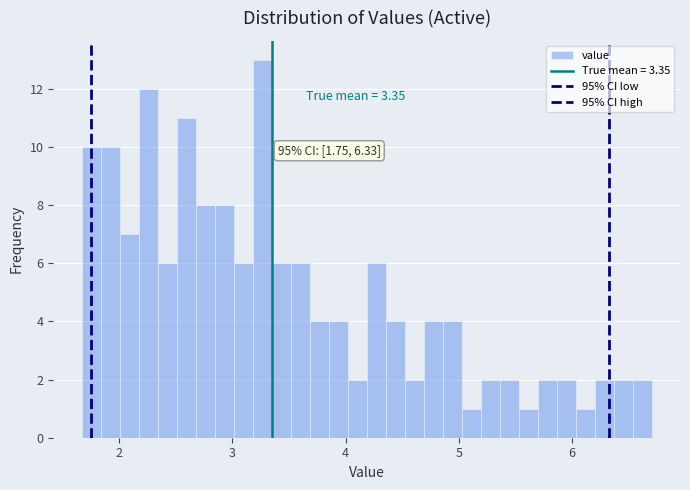

Around what value on the x-axis is the tallest bar? Give the approximate position of its centre, as read against the axis.

3.3